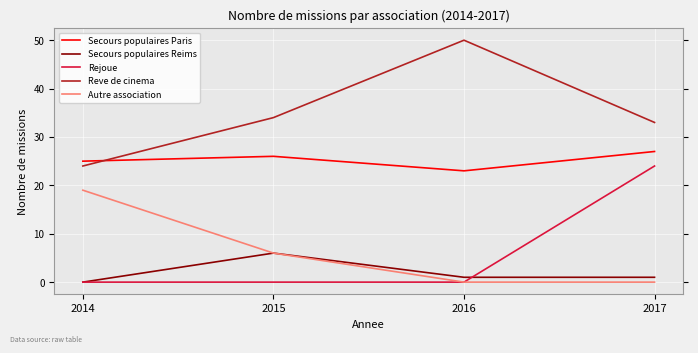

Reading right to left, extract all data points from this chart.

Secours populaires Paris: 2017=27	2016=23	2015=26	2014=25
Secours populaires Reims: 2017=1	2016=1	2015=6	2014=0
Rejoue: 2017=24	2016=0	2015=0	2014=0
Reve de cinema: 2017=33	2016=50	2015=34	2014=24
Autre association: 2017=0	2016=0	2015=6	2014=19